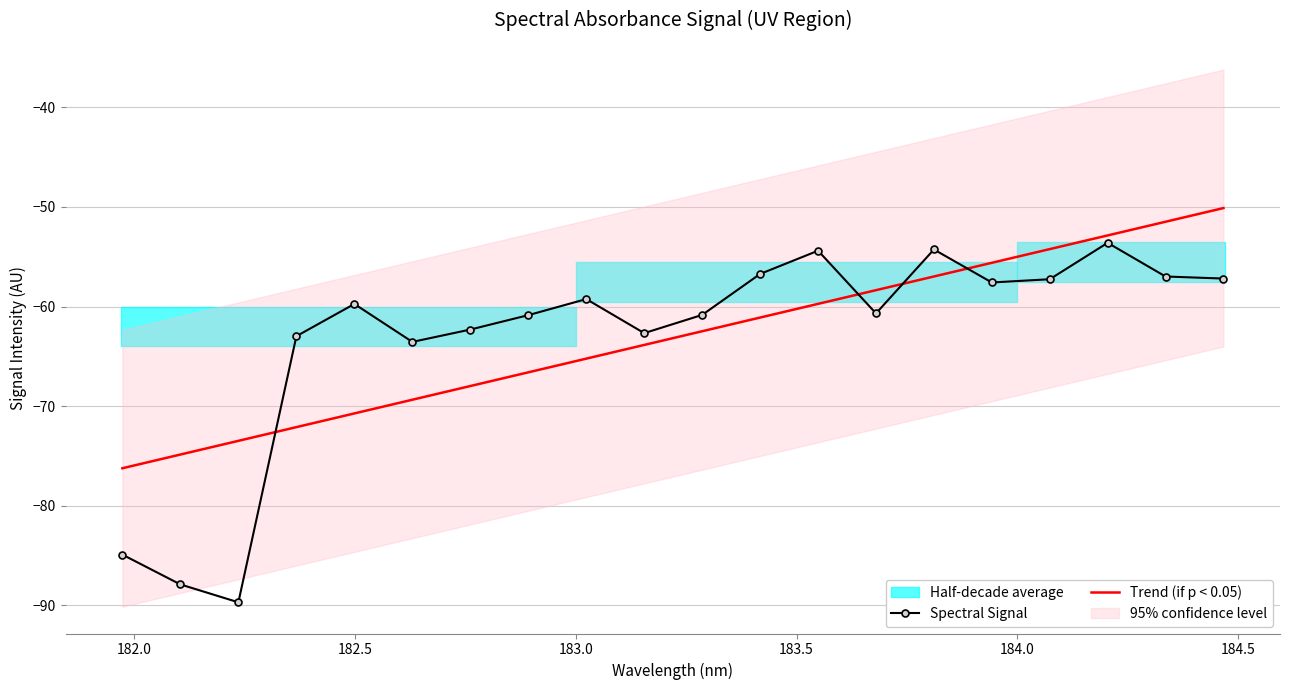

What is the minimum value for Spectral Signal?

-89.7